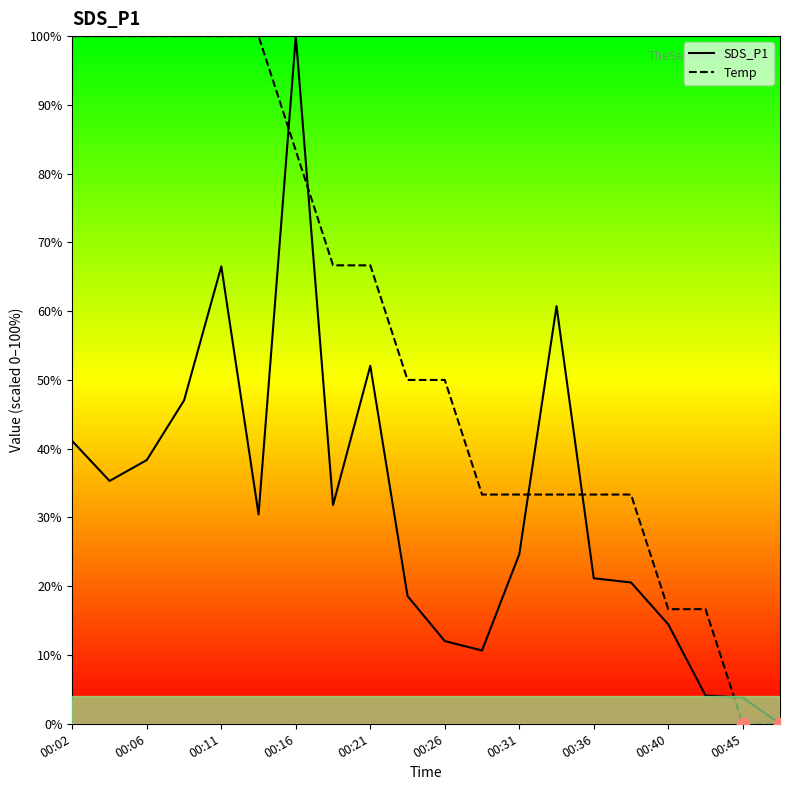

Which series has the largest total across all categories?

Temp